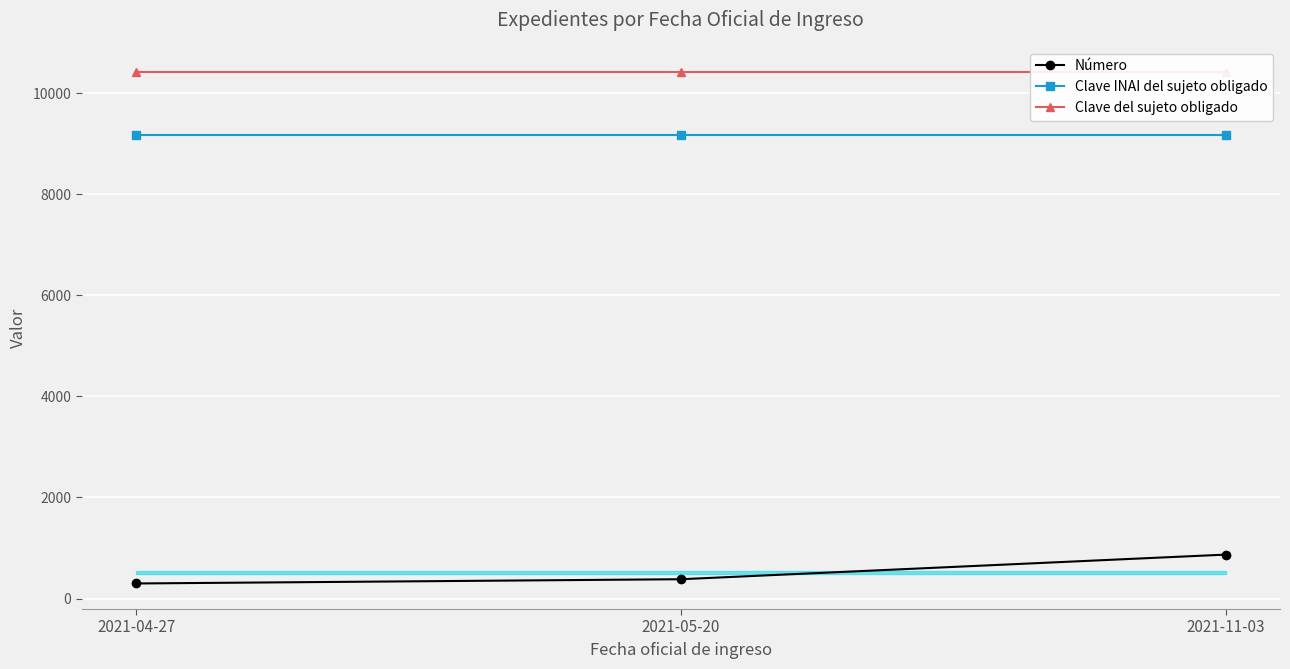

At how many categories does at least one series exceed 4791?

3